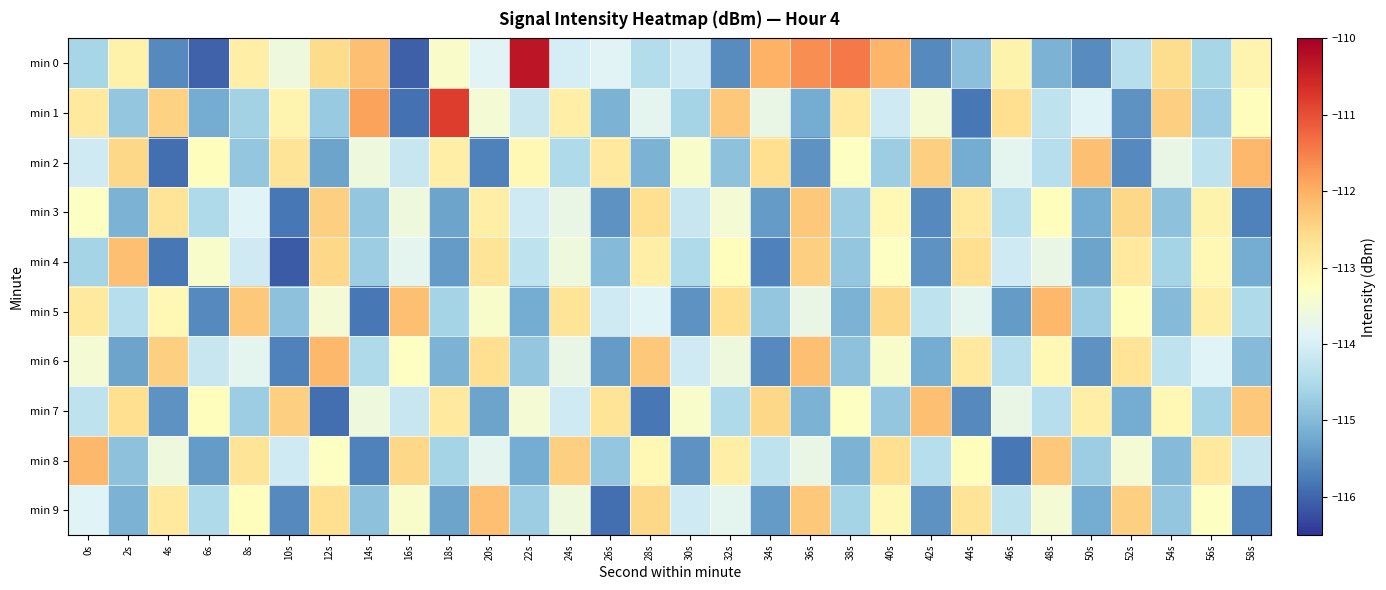

Reading left to right, what are all the values shown in this chart?

min 0: 0s=-114.6	2s=-113.0	4s=-115.6	6s=-116.0	8s=-112.9	10s=-113.6	12s=-112.6	14s=-112.2	16s=-116.0	18s=-113.4	20s=-113.9	22s=-110.3	24s=-114.0	26s=-113.9	28s=-114.4	30s=-114.1	32s=-115.6	34s=-112.0	36s=-111.6	38s=-111.4	40s=-112.1	42s=-115.6	44s=-114.9	46s=-113.0	48s=-115.1	50s=-115.6	52s=-114.4	54s=-112.6	56s=-114.6	58s=-113.0
min 1: 0s=-112.8	2s=-114.8	4s=-112.4	6s=-115.2	8s=-114.6	10s=-113.0	12s=-114.8	14s=-111.8	16s=-115.9	18s=-110.8	20s=-113.5	22s=-114.2	24s=-112.9	26s=-115.1	28s=-113.8	30s=-114.6	32s=-112.3	34s=-113.7	36s=-115.2	38s=-112.8	40s=-114.1	42s=-113.5	44s=-115.8	46s=-112.6	48s=-114.3	50s=-113.9	52s=-115.5	54s=-112.4	56s=-114.7	58s=-113.2
min 2: 0s=-114.1	2s=-112.5	4s=-115.9	6s=-113.2	8s=-114.8	10s=-112.7	12s=-115.3	14s=-113.6	16s=-114.2	18s=-112.9	20s=-115.7	22s=-113.1	24s=-114.5	26s=-112.8	28s=-115.1	30s=-113.4	32s=-114.9	34s=-112.6	36s=-115.5	38s=-113.3	40s=-114.7	42s=-112.4	44s=-115.2	46s=-113.8	48s=-114.4	50s=-112.2	52s=-115.6	54s=-113.7	56s=-114.3	58s=-112.1
min 3: 0s=-113.3	2s=-115.1	4s=-112.7	6s=-114.5	8s=-113.9	10s=-115.8	12s=-112.4	14s=-114.8	16s=-113.6	18s=-115.3	20s=-112.9	22s=-114.1	24s=-113.7	26s=-115.5	28s=-112.6	30s=-114.2	32s=-113.5	34s=-115.4	36s=-112.3	38s=-114.7	40s=-113.1	42s=-115.6	44s=-112.8	46s=-114.4	48s=-113.2	50s=-115.2	52s=-112.5	54s=-114.9	56s=-113.0	58s=-115.7
min 4: 0s=-114.6	2s=-112.2	4s=-115.8	6s=-113.4	8s=-114.1	10s=-116.1	12s=-112.5	14s=-114.7	16s=-113.8	18s=-115.4	20s=-112.7	22s=-114.3	24s=-113.6	26s=-115.0	28s=-112.9	30s=-114.5	32s=-113.2	34s=-115.7	36s=-112.4	38s=-114.8	40s=-113.3	42s=-115.5	44s=-112.6	46s=-114.1	48s=-113.7	50s=-115.3	52s=-112.8	54s=-114.6	56s=-113.1	58s=-115.2
min 5: 0s=-112.8	2s=-114.4	4s=-113.1	6s=-115.6	8s=-112.3	10s=-114.9	12s=-113.5	14s=-115.8	16s=-112.2	18s=-114.6	20s=-113.4	22s=-115.2	24s=-112.7	26s=-114.1	28s=-113.9	30s=-115.5	32s=-112.6	34s=-114.8	36s=-113.7	38s=-115.1	40s=-112.5	42s=-114.3	44s=-113.8	46s=-115.4	48s=-112.1	50s=-114.7	52s=-113.2	54s=-115.0	56s=-112.9	58s=-114.5
min 6: 0s=-113.5	2s=-115.3	4s=-112.4	6s=-114.2	8s=-113.8	10s=-115.7	12s=-112.1	14s=-114.5	16s=-113.3	18s=-115.1	20s=-112.6	22s=-114.8	24s=-113.7	26s=-115.4	28s=-112.3	30s=-114.1	32s=-113.6	34s=-115.6	36s=-112.2	38s=-114.9	40s=-113.4	42s=-115.2	44s=-112.8	46s=-114.4	48s=-113.1	50s=-115.5	52s=-112.7	54s=-114.3	56s=-113.9	58s=-115.0
min 7: 0s=-114.3	2s=-112.6	4s=-115.5	6s=-113.2	8s=-114.7	10s=-112.4	12s=-115.9	14s=-113.6	16s=-114.2	18s=-112.8	20s=-115.3	22s=-113.5	24s=-114.1	26s=-112.7	28s=-115.8	30s=-113.4	32s=-114.5	34s=-112.5	36s=-115.1	38s=-113.3	40s=-114.8	42s=-112.2	44s=-115.6	46s=-113.7	48s=-114.4	50s=-112.9	52s=-115.2	54s=-113.1	56s=-114.6	58s=-112.3
min 8: 0s=-112.1	2s=-114.9	4s=-113.6	6s=-115.4	8s=-112.7	10s=-114.1	12s=-113.3	14s=-115.7	16s=-112.5	18s=-114.6	20s=-113.8	22s=-115.2	24s=-112.4	26s=-114.8	28s=-113.1	30s=-115.5	32s=-112.9	34s=-114.3	36s=-113.7	38s=-115.1	40s=-112.6	42s=-114.4	44s=-113.2	46s=-115.8	48s=-112.3	50s=-114.7	52s=-113.5	54s=-115.0	56s=-112.8	58s=-114.2
min 9: 0s=-113.9	2s=-115.1	4s=-112.8	6s=-114.5	8s=-113.2	10s=-115.6	12s=-112.6	14s=-114.9	16s=-113.4	18s=-115.3	20s=-112.2	22s=-114.7	24s=-113.6	26s=-115.9	28s=-112.5	30s=-114.1	32s=-113.8	34s=-115.4	36s=-112.3	38s=-114.6	40s=-113.1	42s=-115.5	44s=-112.7	46s=-114.3	48s=-113.5	50s=-115.2	52s=-112.4	54s=-114.8	56s=-113.3	58s=-115.7